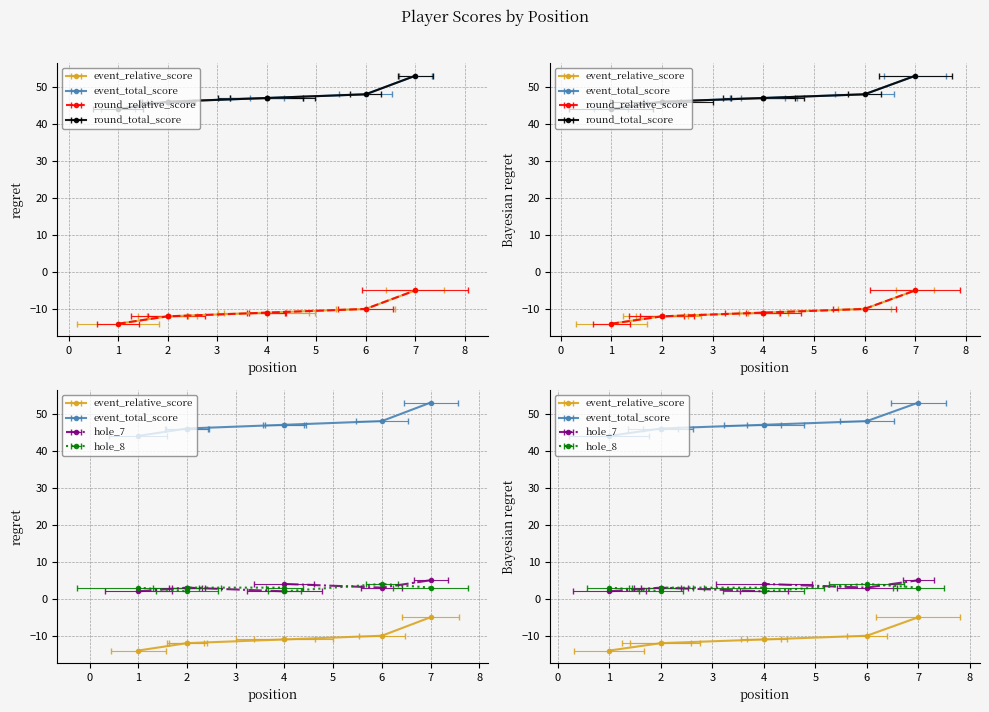

What is the smallest value displayed?

-14